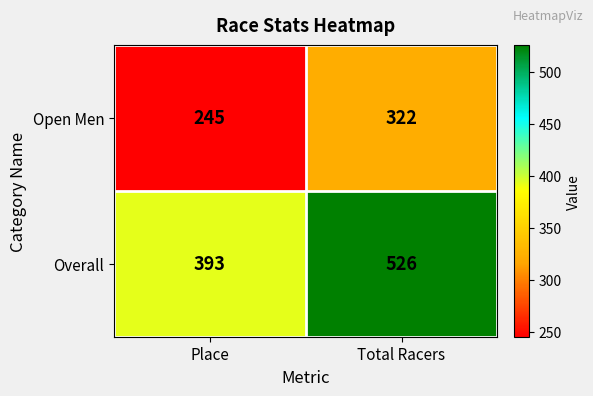

The Overall series shows 526 at Total Racers. True or false?

True